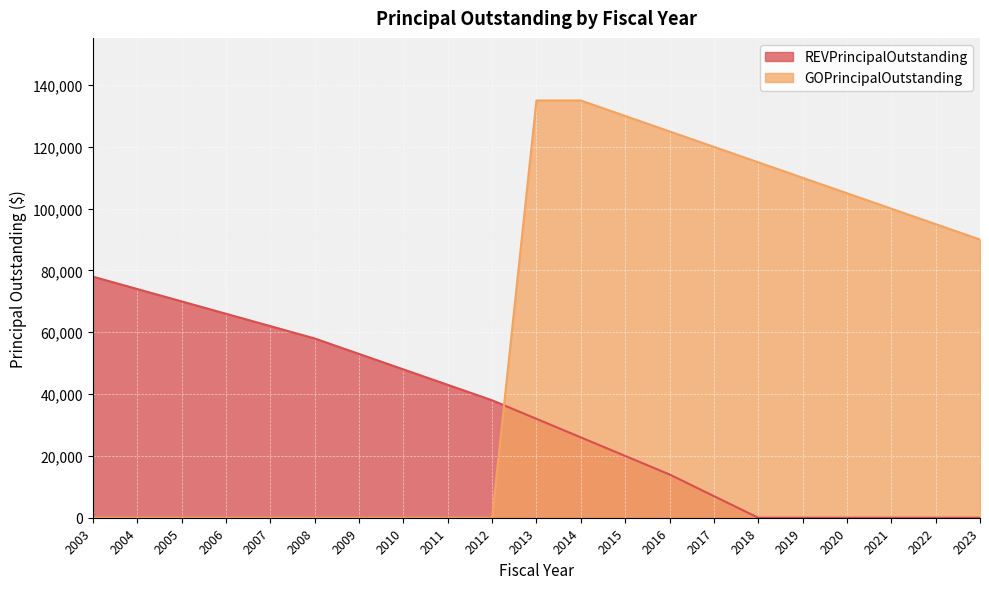

What is the sum of the REVPrincipalOutstanding values at 2016 and 2012?

52000